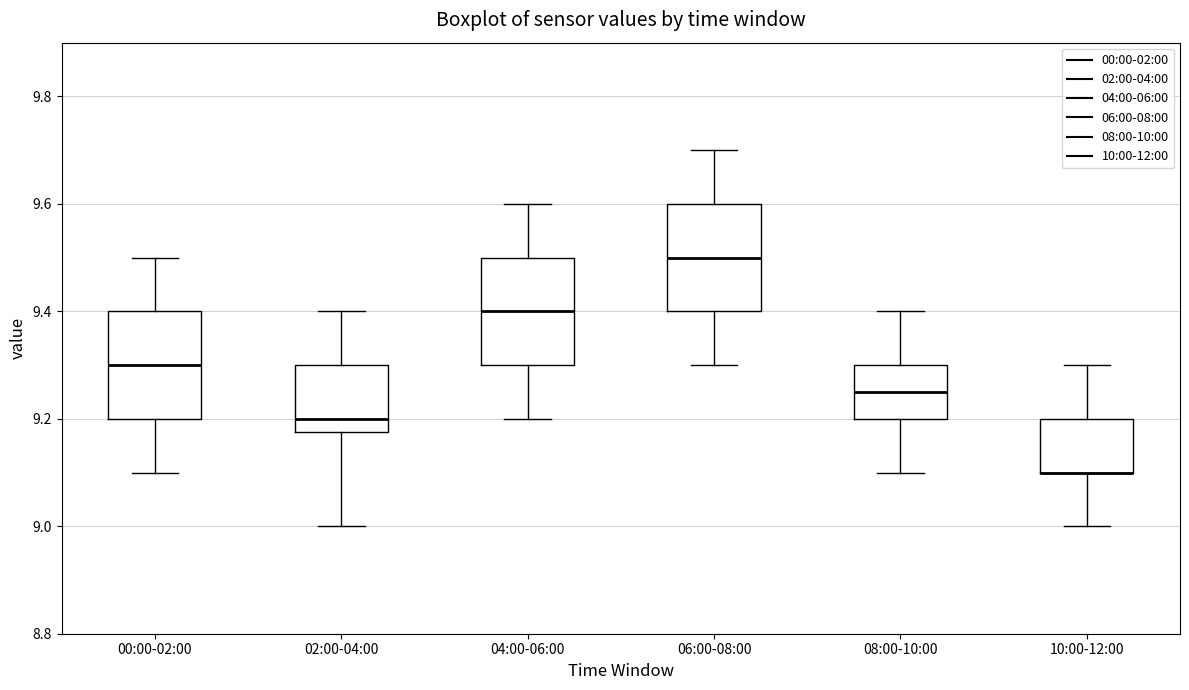

Reading left to right, read every box against the y-axis: the position of its median line, the range the box covers, and the ends of its whiskers. The values are not printed on the chart, so give them approximately, as read against the axis.

00:00-02:00: median 9.30, box 9.20 to 9.40, whiskers 9.10 to 9.50
02:00-04:00: median 9.20, box 9.18 to 9.30, whiskers 9.00 to 9.40
04:00-06:00: median 9.40, box 9.30 to 9.50, whiskers 9.20 to 9.60
06:00-08:00: median 9.50, box 9.40 to 9.60, whiskers 9.30 to 9.70
08:00-10:00: median 9.26, box 9.20 to 9.30, whiskers 9.10 to 9.40
10:00-12:00: median 9.10 (drawn on the box's lower edge), box 9.10 to 9.20, whiskers 9.00 to 9.30